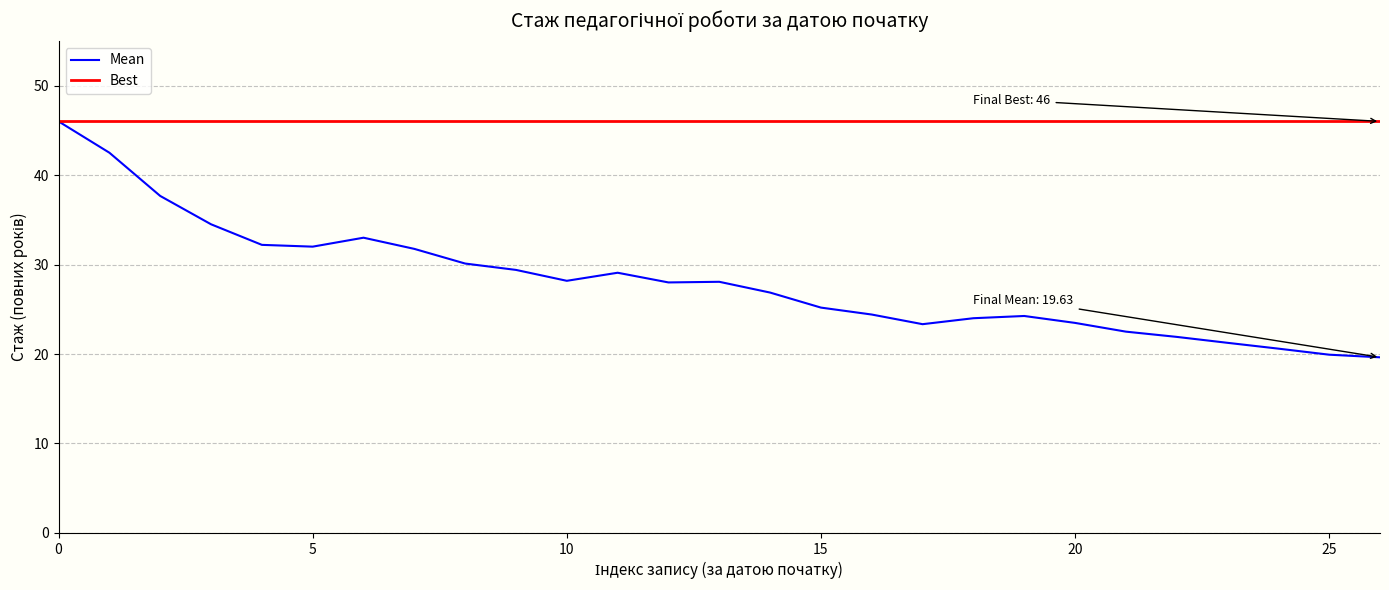

List the series in order of their overall mean, lowest first.

Mean, Best